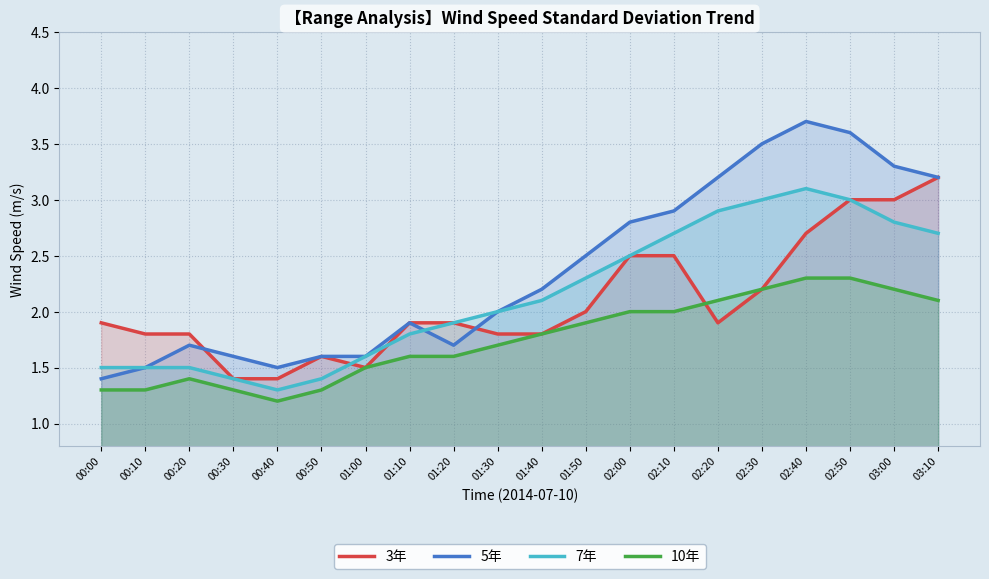

What is the difference between the maximum and minimum values in the 7年 series?

1.8